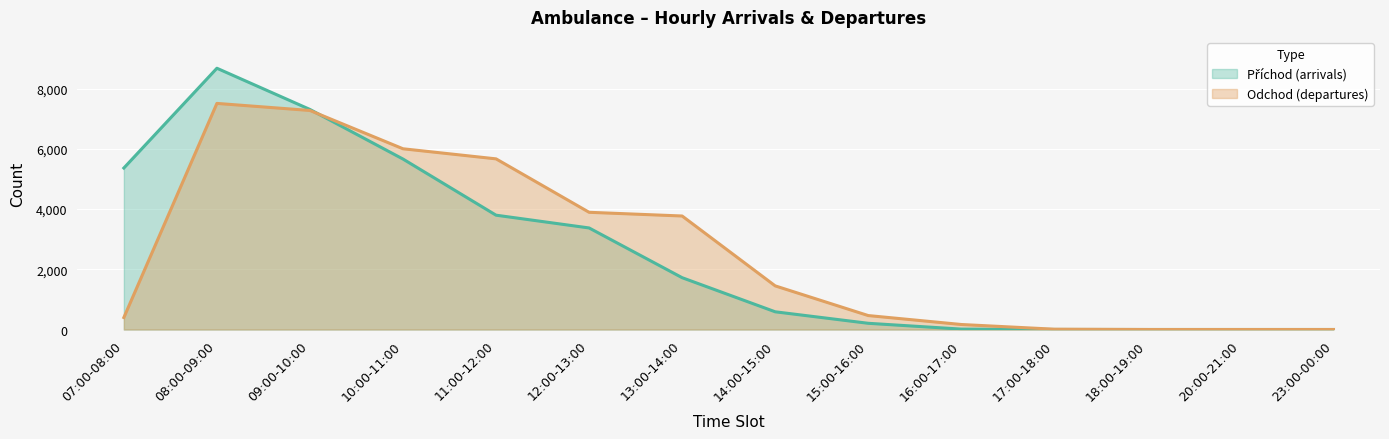

Between 14:00-15:00 and 18:00-19:00, which is larger?

14:00-15:00